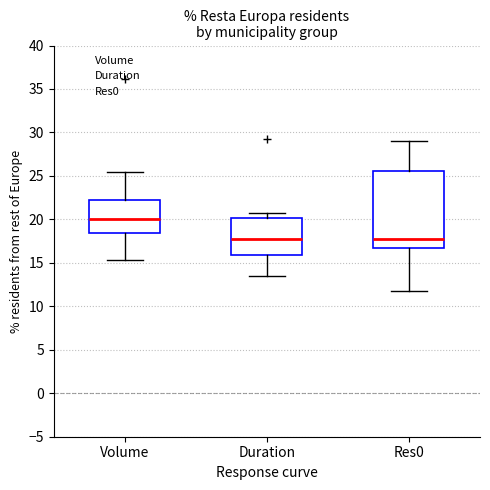

Where does the lower whisker of the box for Res0 end on the y-axis? The values are not printed on the chart, so give them approximately, as read against the axis.

11.5